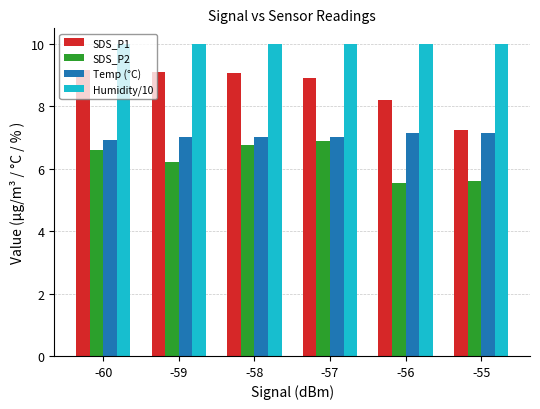

List the series in order of their peak value, lowest first.

SDS_P2, Temp (°C), SDS_P1, Humidity/10